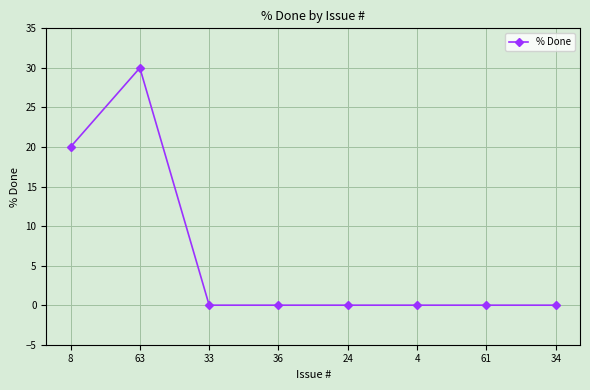

What is the label of the 3rd point from the left?

33